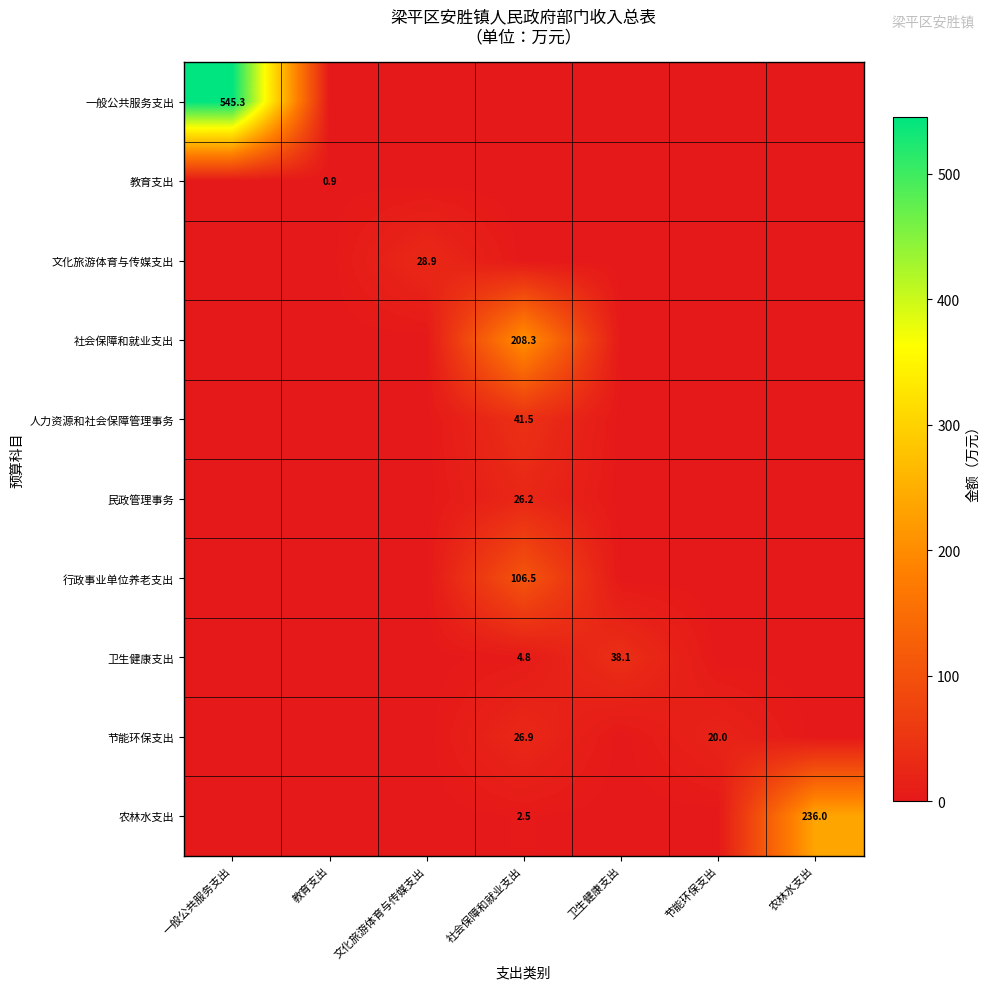

How many series are shown in this chart?

10